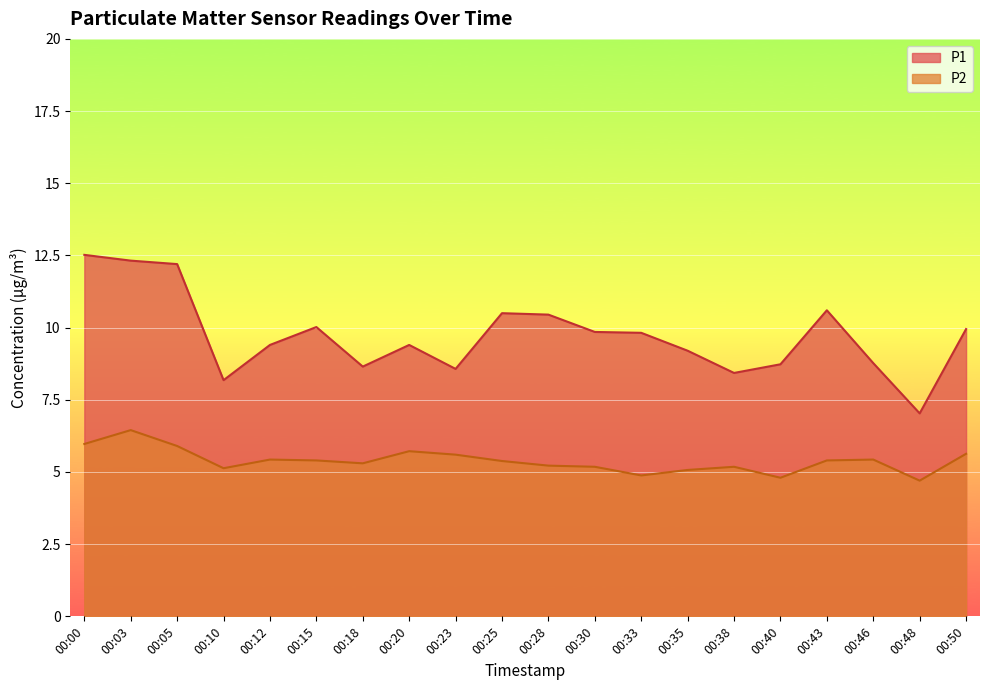

At which category does P1 reach its first local peak?

00:15